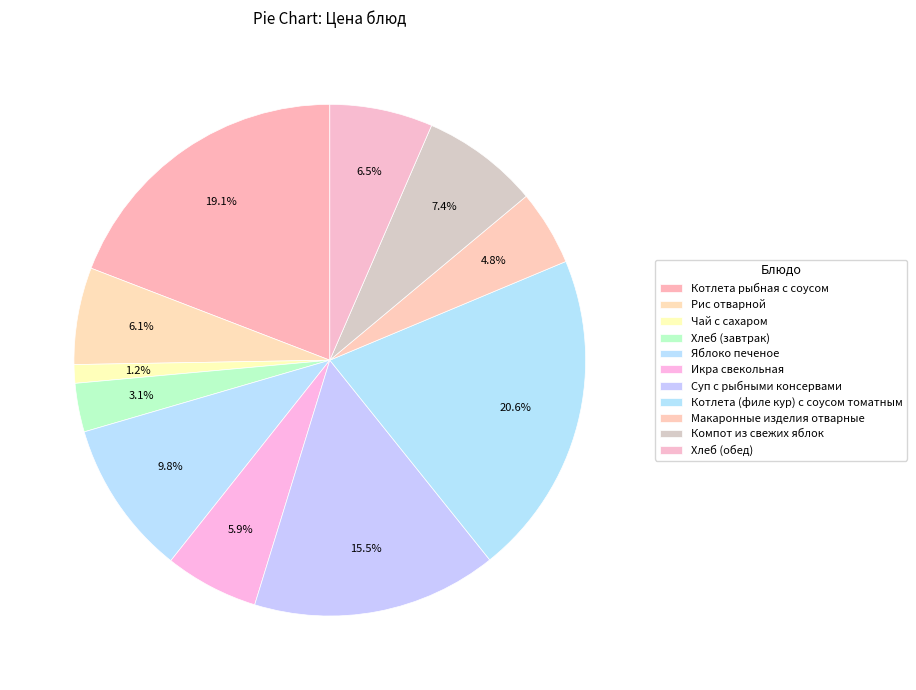

The Суп с рыбными консервами slice represents 15% of the pie. True or false?

True